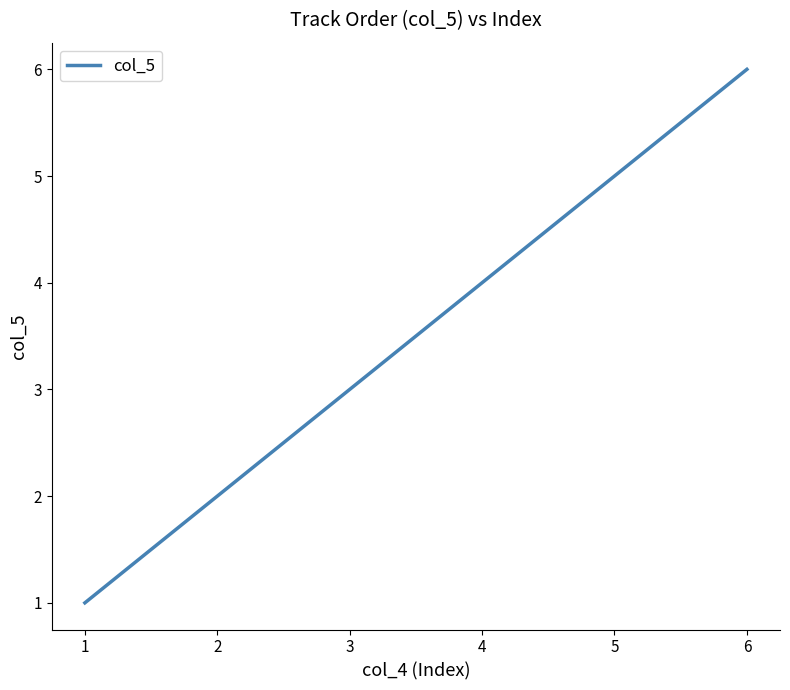

Count the number of data series in this chart.

1